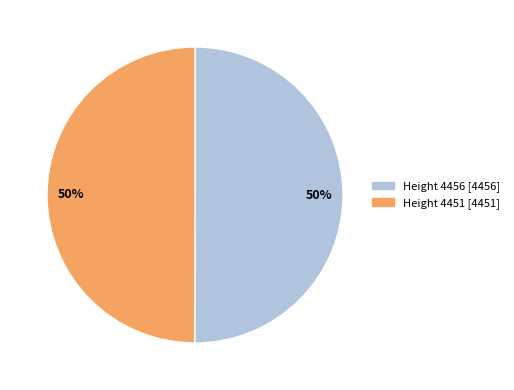

True or false: Height 4451 accounts for 62% of the total.

False